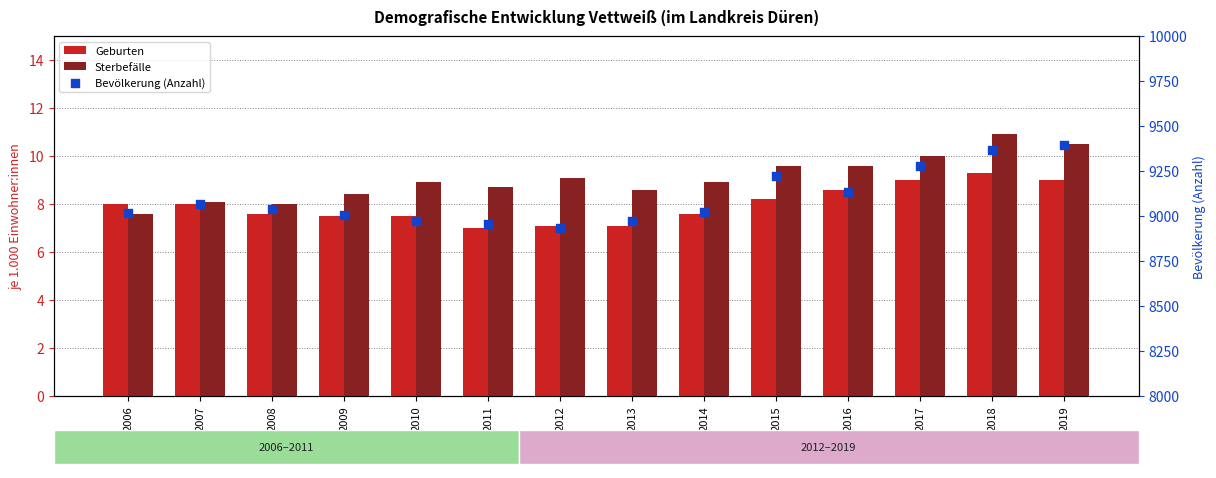

What is the total value across all series at 2015?

9240.8